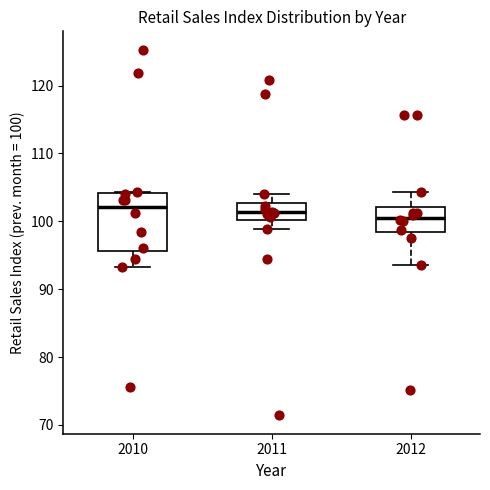

Reading left to right, transcribe this box plot: for each box, give where its median line is, the range the box spans, and where its two whiskers end, as read against the y-axis. The values are not printed on the chart, so give them approximately, as read against the axis.

2010: median 102, box 96 to 104, whiskers 93 to 104
2011: median 101, box 100 to 103, whiskers 99 to 104
2012: median 101, box 98 to 102, whiskers 94 to 104